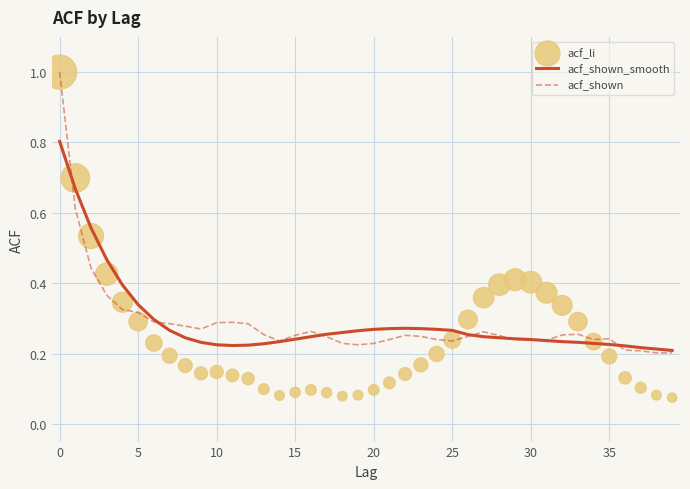

Which series reaches the minimum Y coordinate?

acf_li